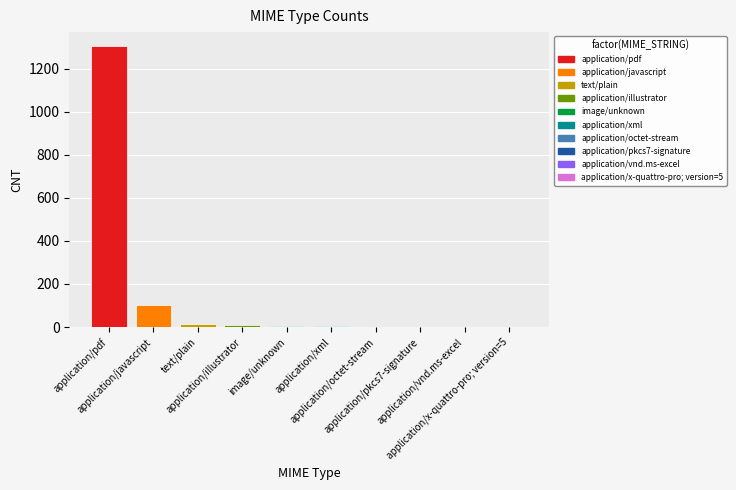

Count the number of data series in this chart.

1